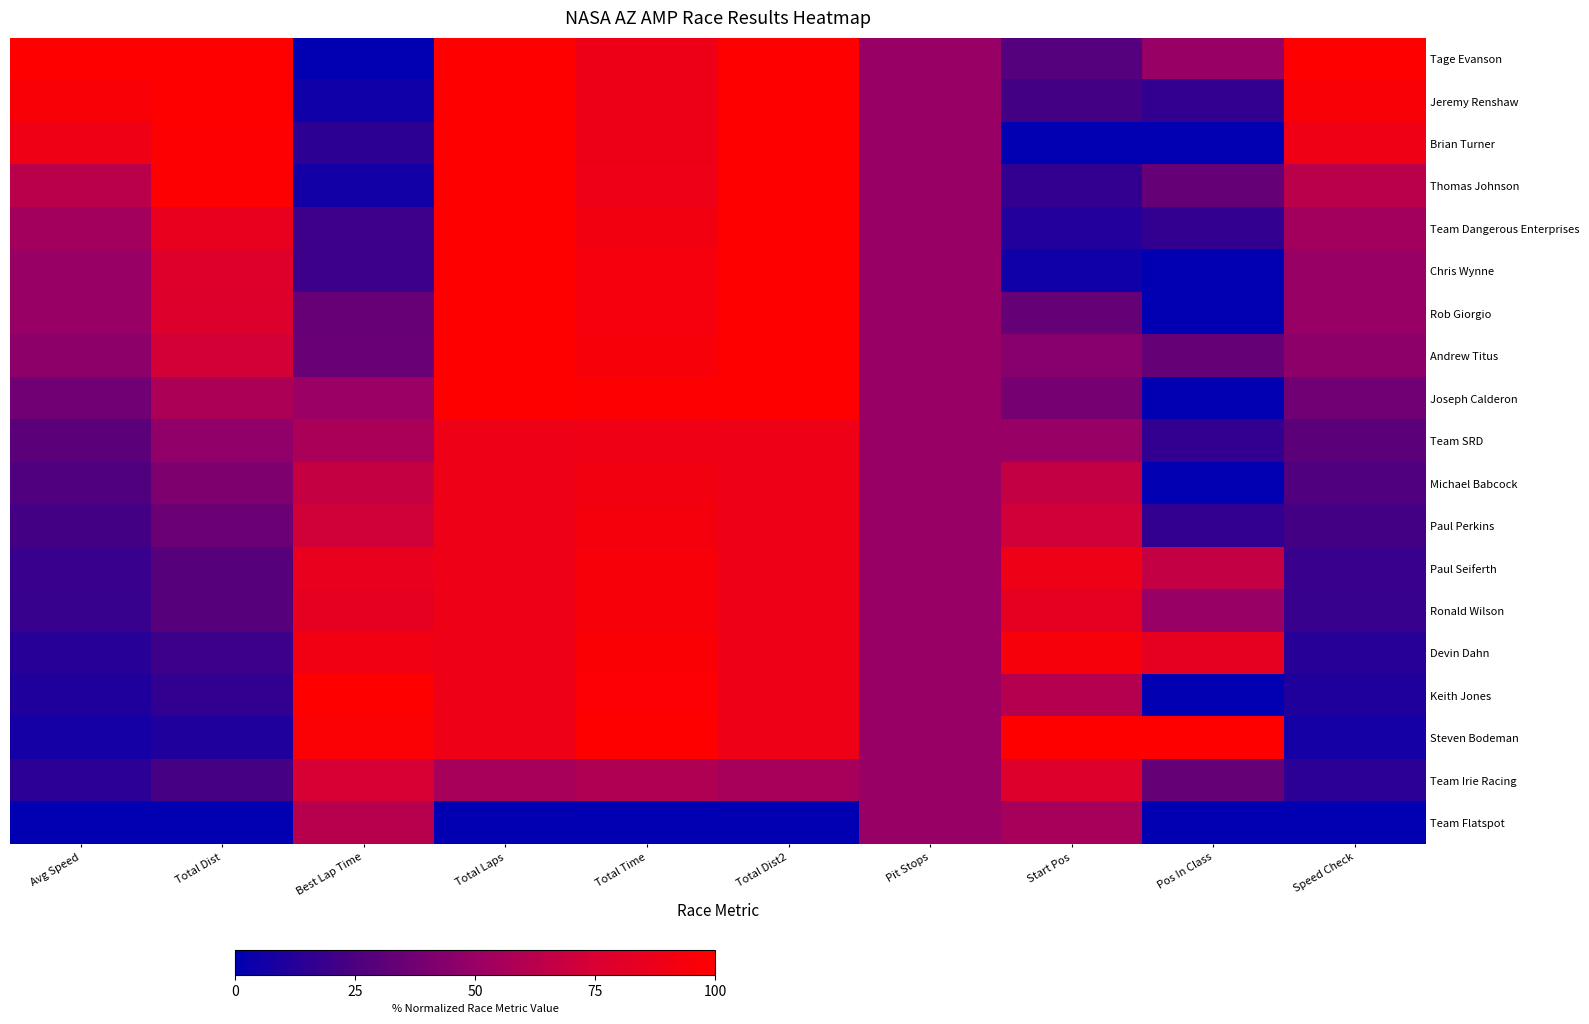

How many categories are shown in the chart?

10